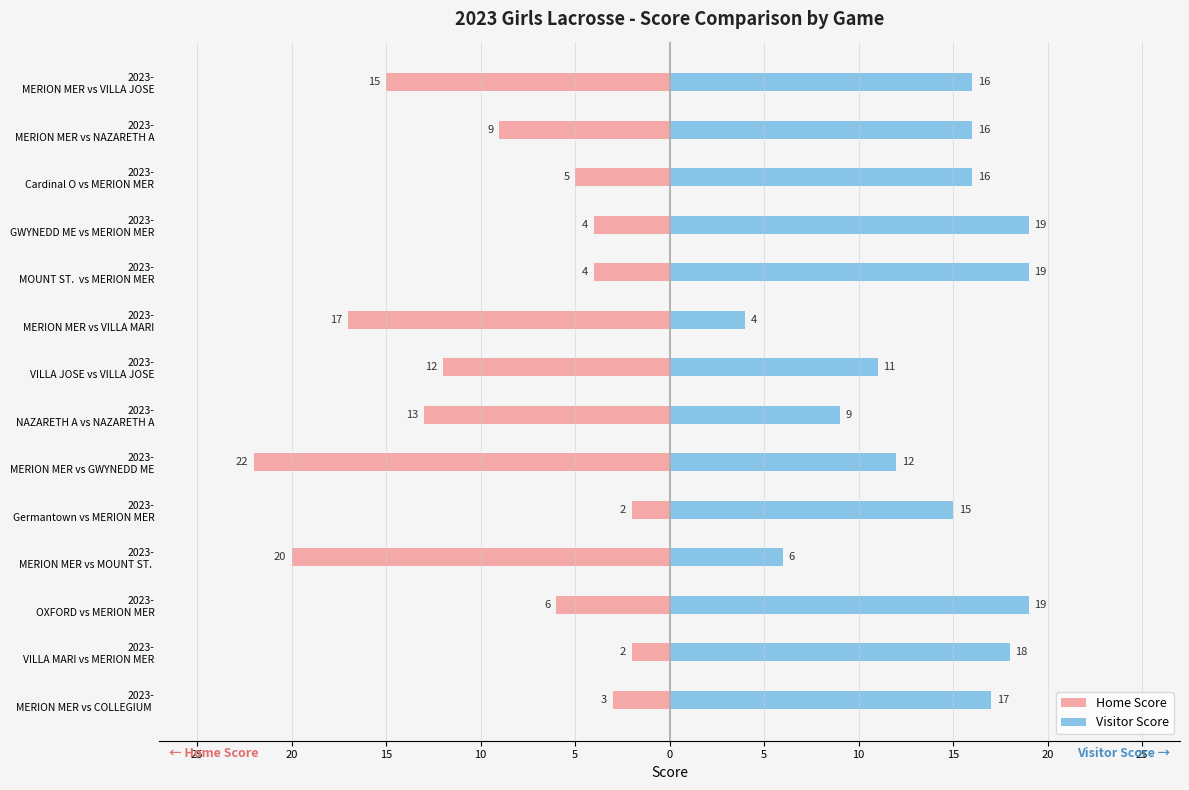

List the series in order of their overall mean, highest first.

Visitor Score, Home Score